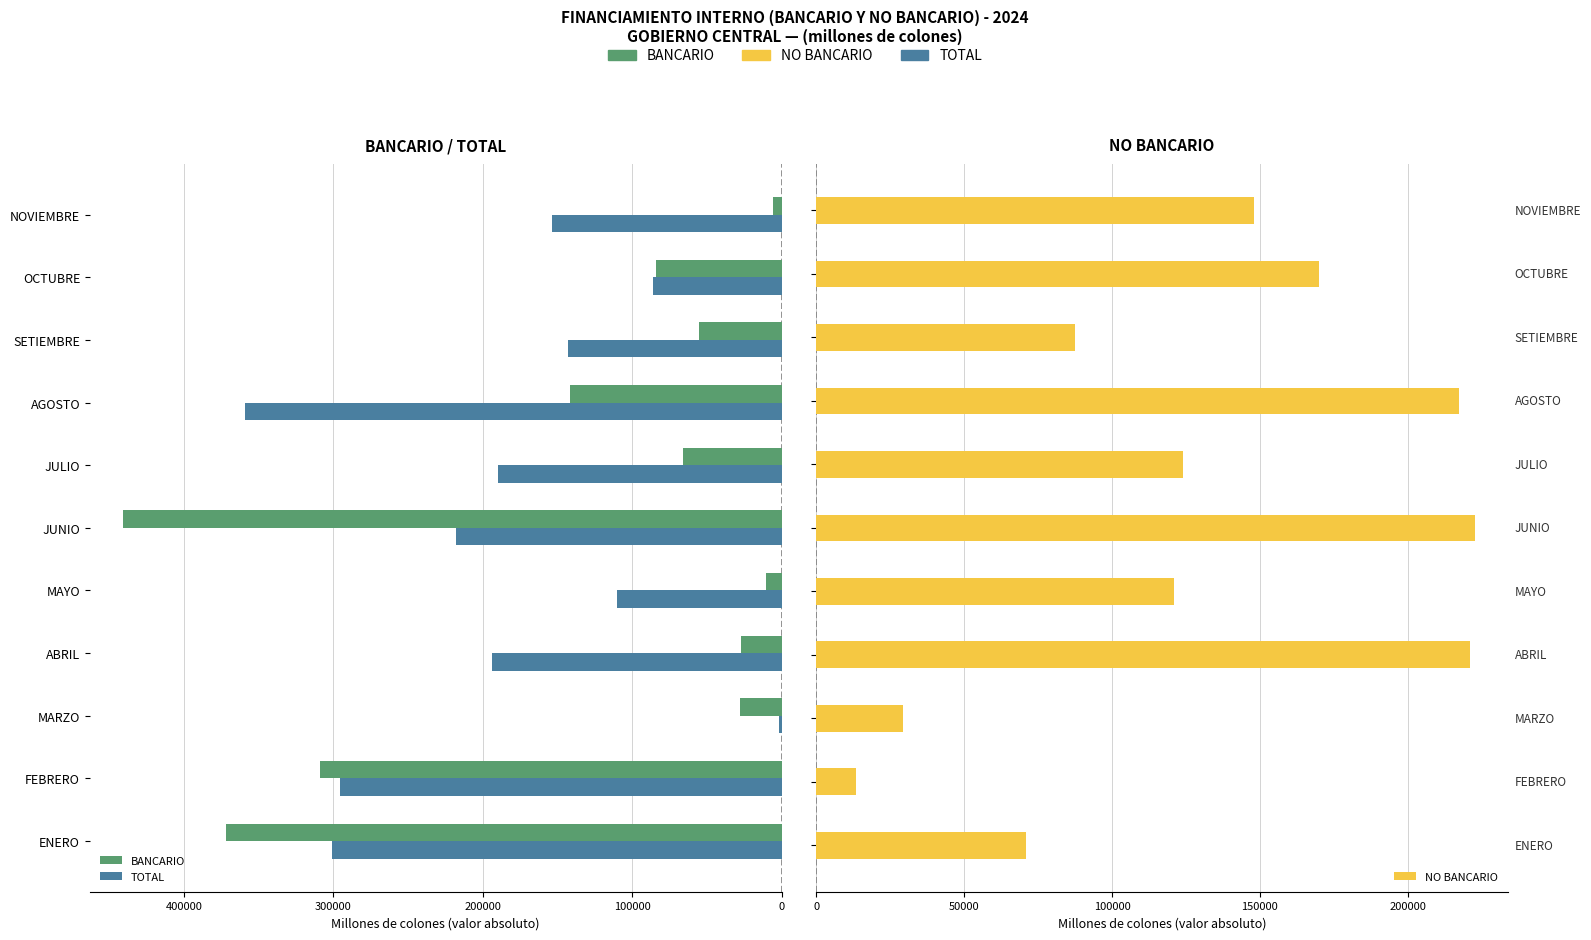

What are all the series names shown in the legend?

BANCARIO, TOTAL, NO BANCARIO